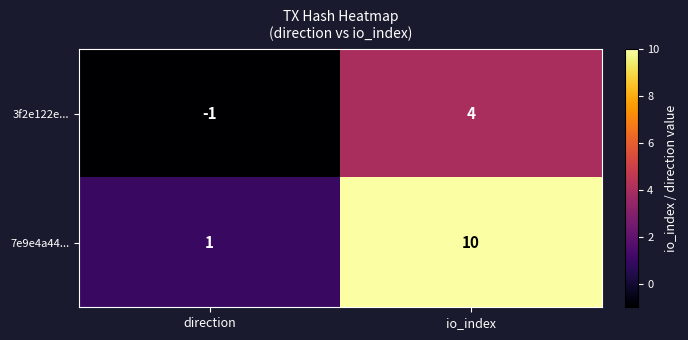

The 7e9e4a44... series shows 13 at io_index. True or false?

False